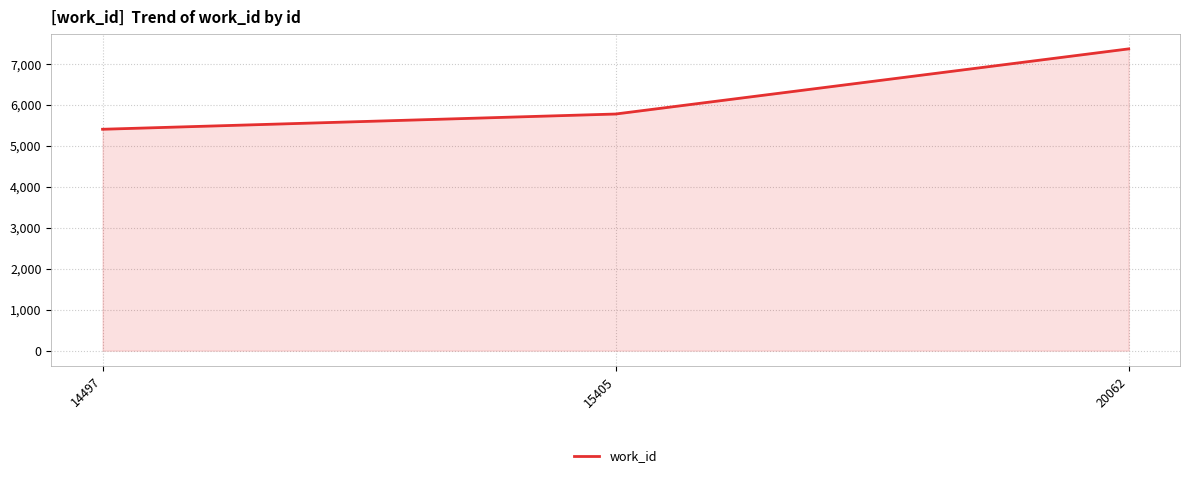

What is the difference between the maximum and second lowest values?

1590